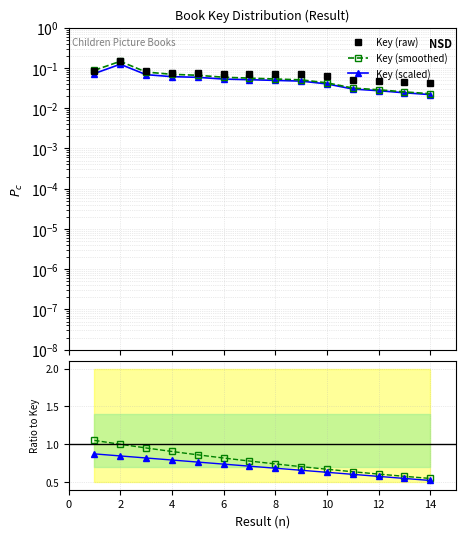

True or false: Key (smoothed) and Key (scaled) cross at least once.

False